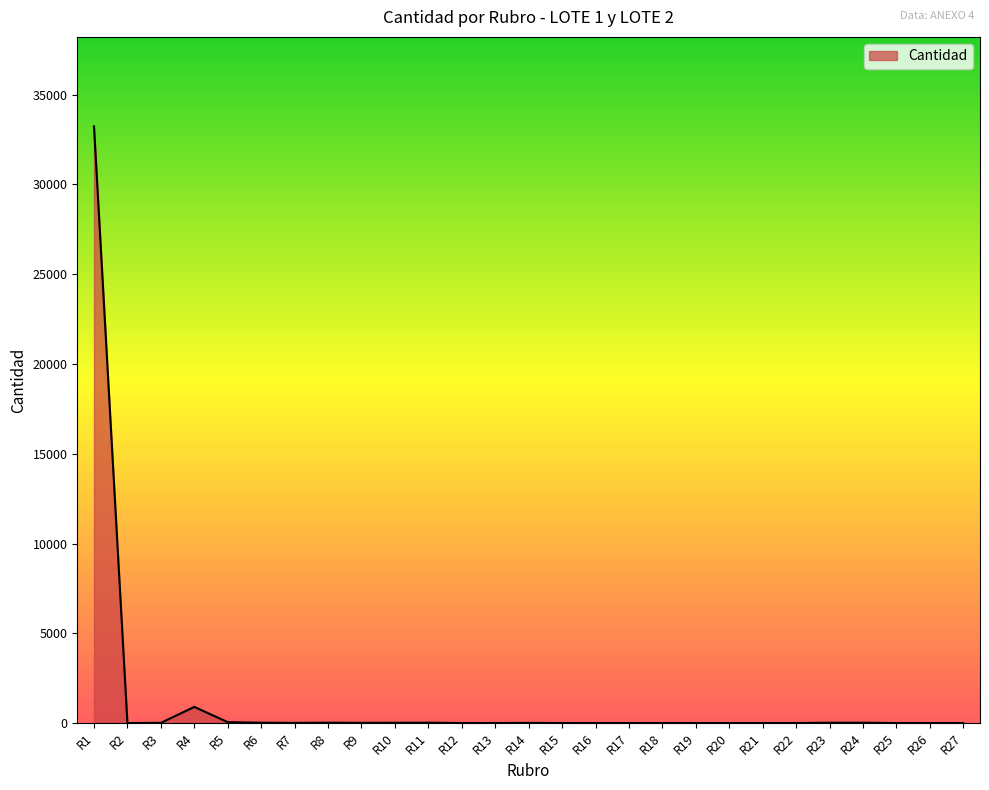

At which label does the data first exceed 3?

R1